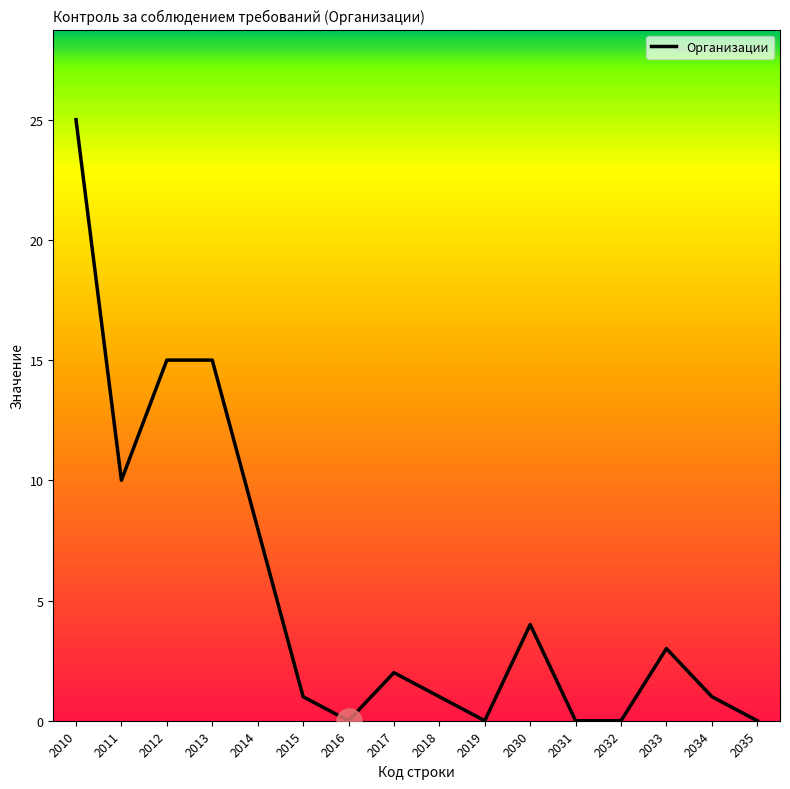

The value at 2034 is 1. True or false?

True